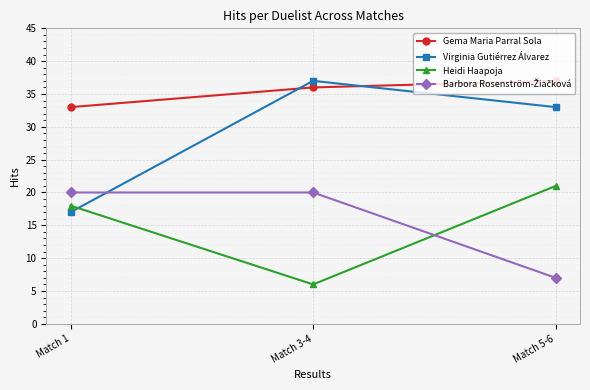

Which series has the largest range (max minus min)?

Virginia Gutiérrez Álvarez